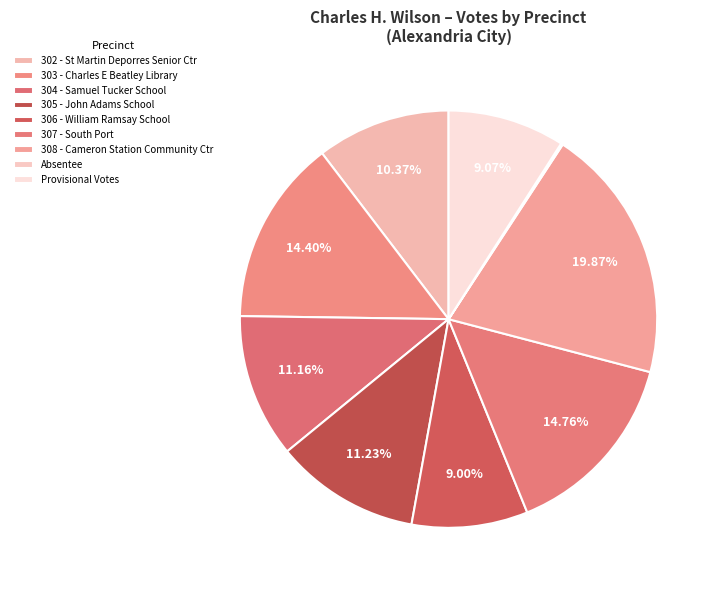

How many slices are in this pie chart?

9